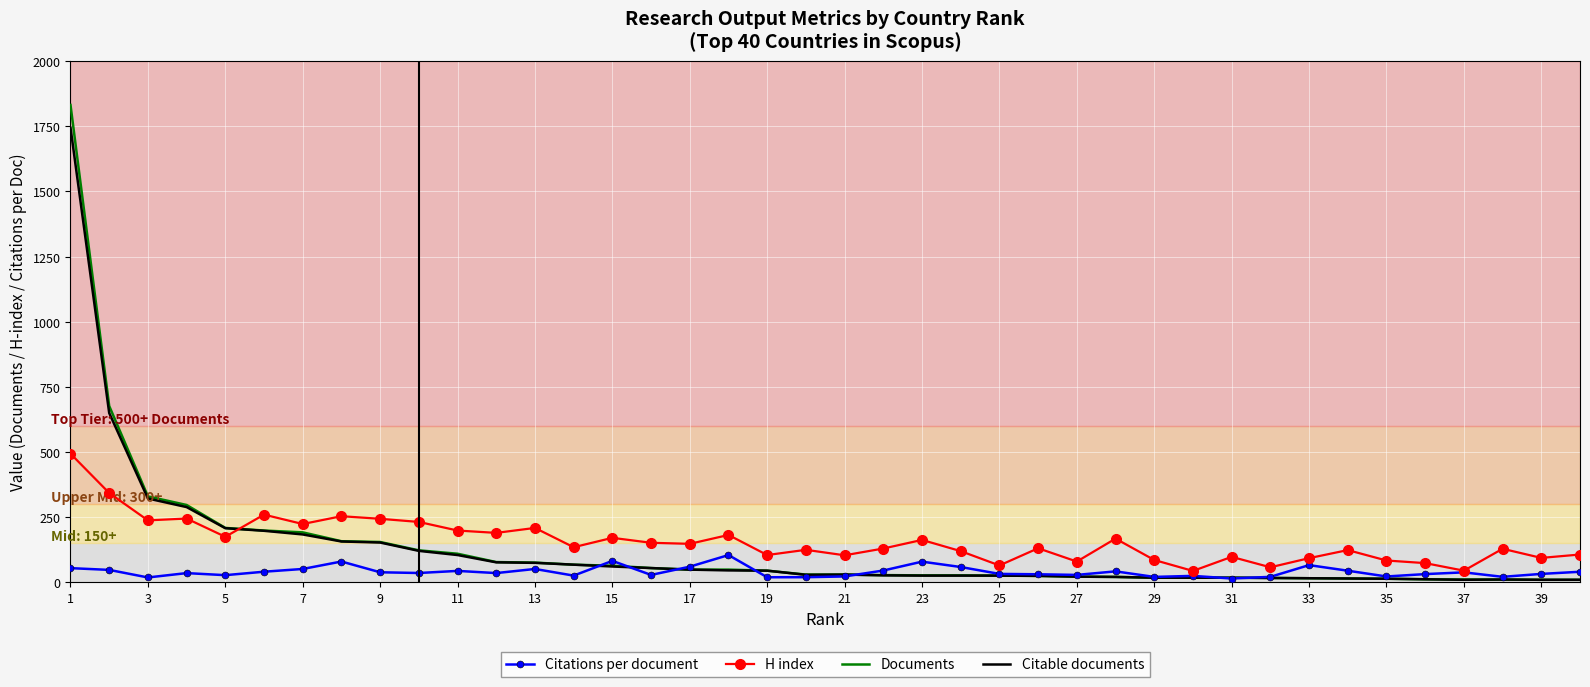

Rank the series by their maximum value, from highest to lowest.

Documents, Citable documents, H index, Citations per document